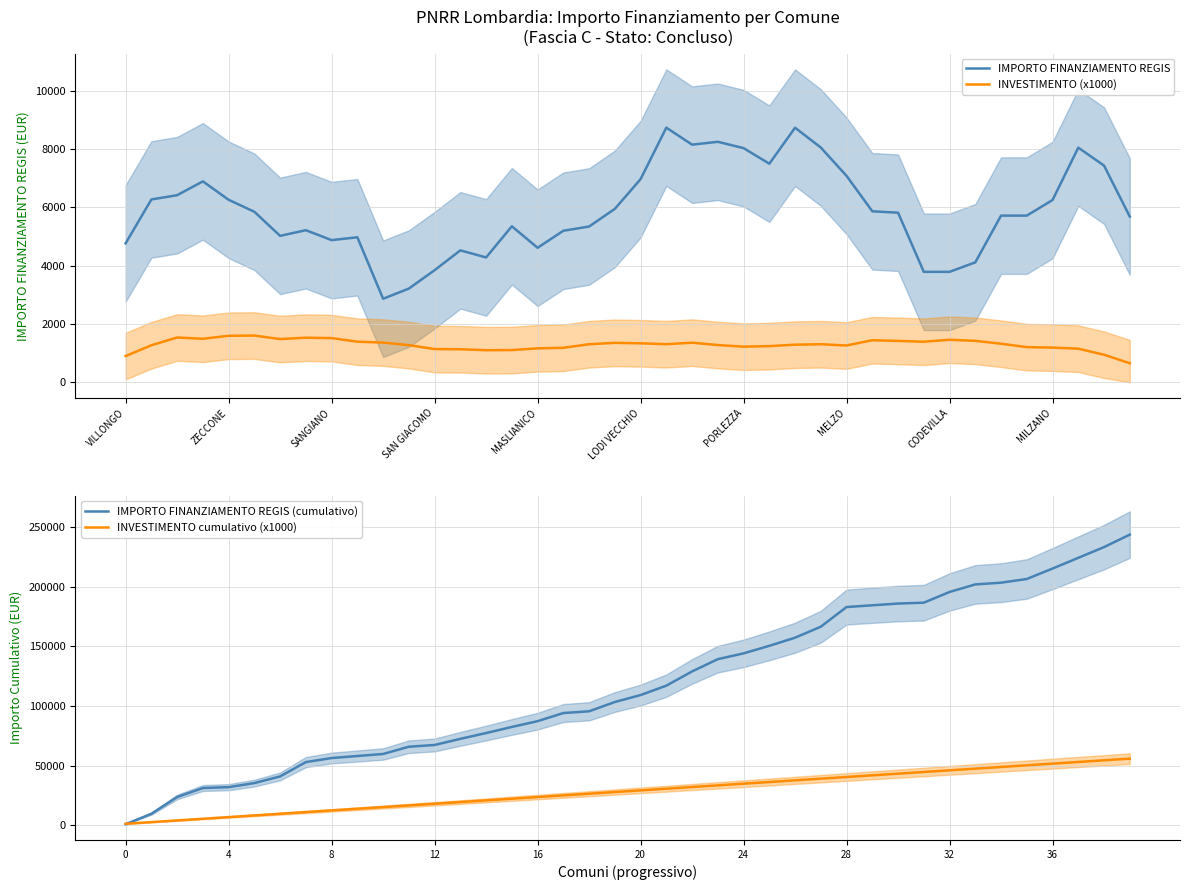

Which series has the largest total across all categories?

IMPORTO FINANZIAMENTO REGIS (cumulativo)